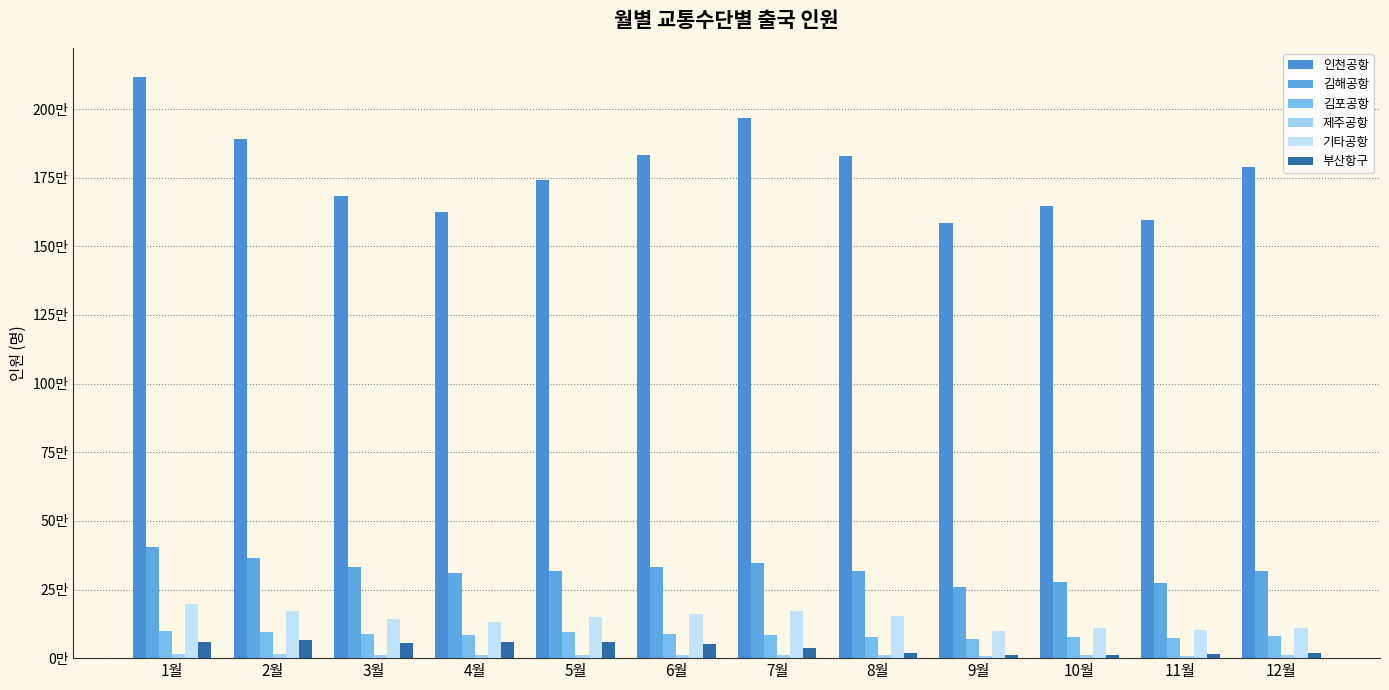

Is the value of 김해공항 at 4월 greater than the value of 제주공항 at 8월?

Yes